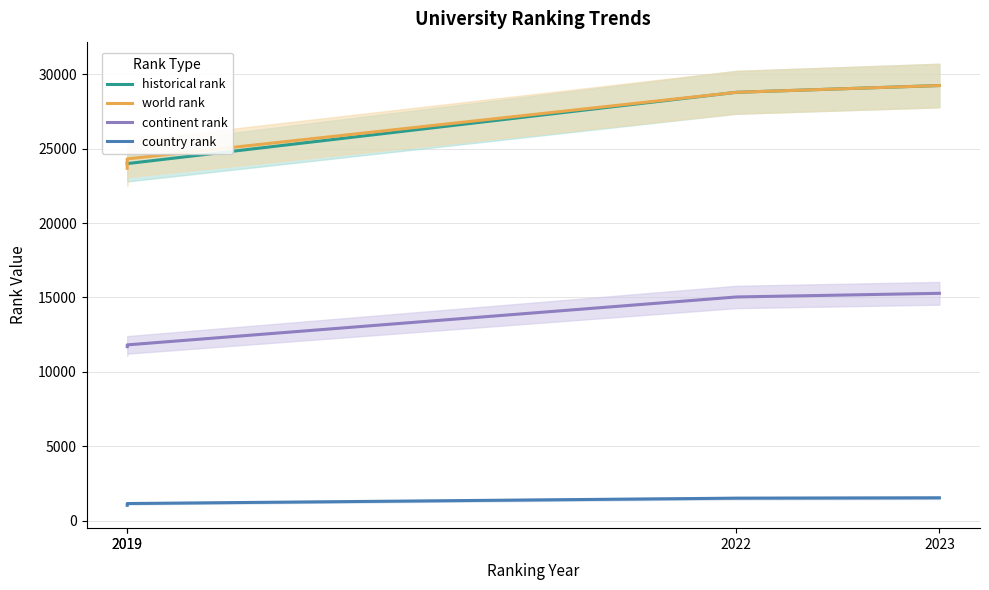

How many values in the world rank series exceed 28786?

1